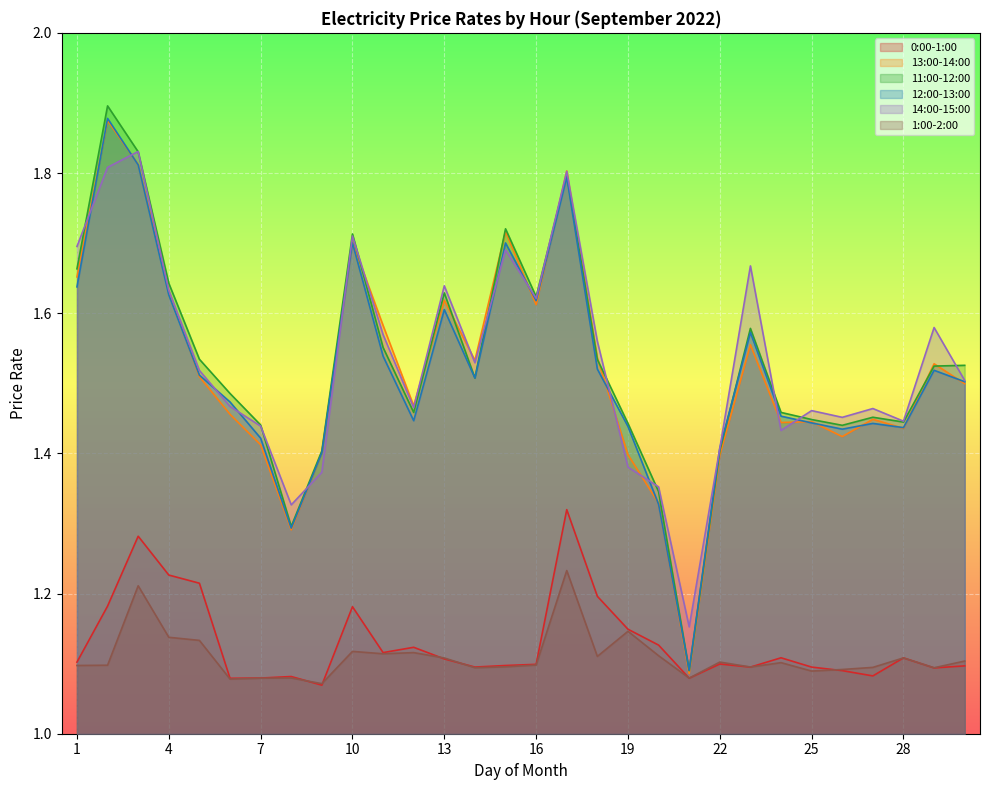

List the labels in order of 0:00-1:00 value, largest first.

17, 3, 4, 5, 18, 2, 10, 19, 20, 12, 11, 24, 28, 13, 1, 22, 16, 15, 30, 14, 25, 23, 29, 26, 27, 8, 7, 21, 6, 9